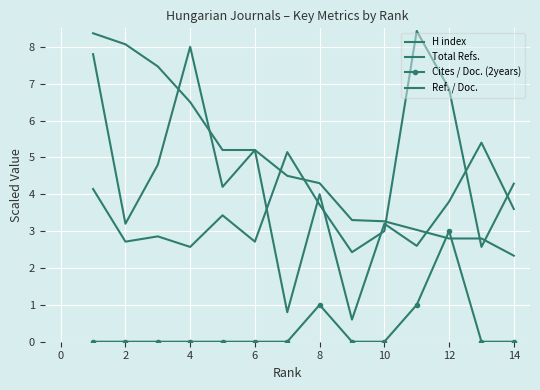

How many times do H index and Total Refs. cross each other?

3